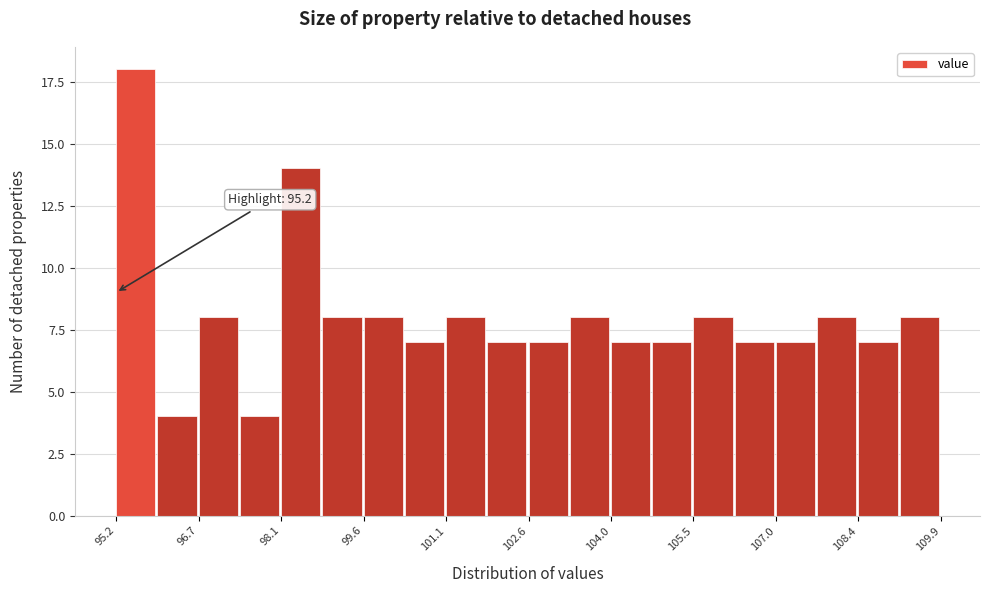

Read against the x-axis, roughly where is the centre of the tallest bar?

95.6